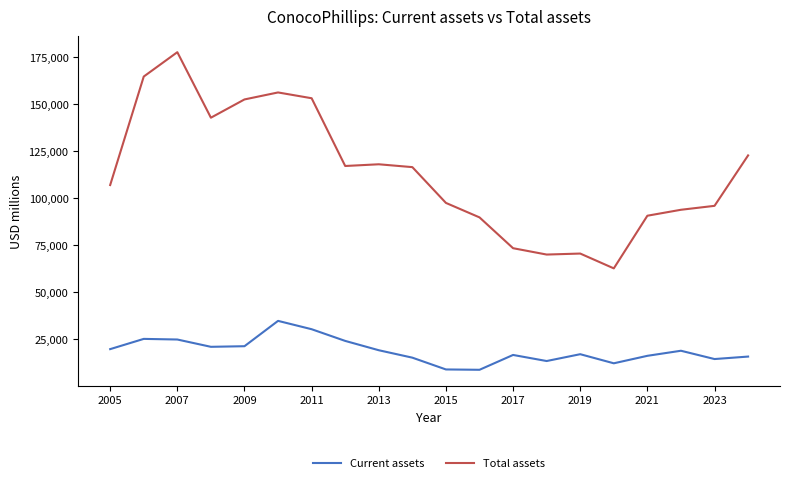

True or false: Total assets and Current assets cross at least once.

False